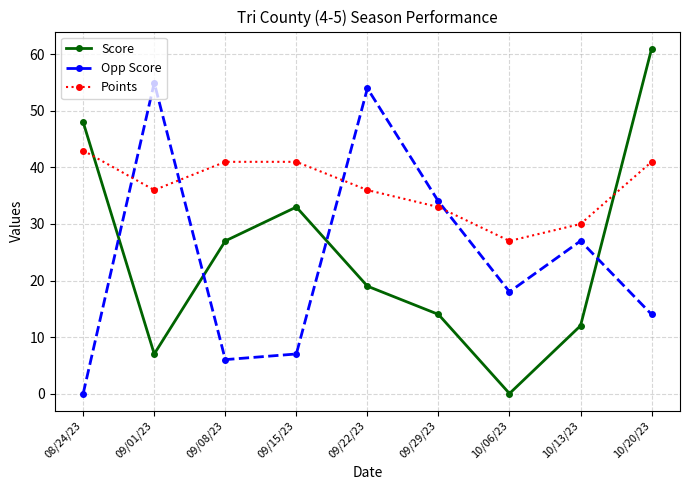

How many values in the Score series are below 19?

4